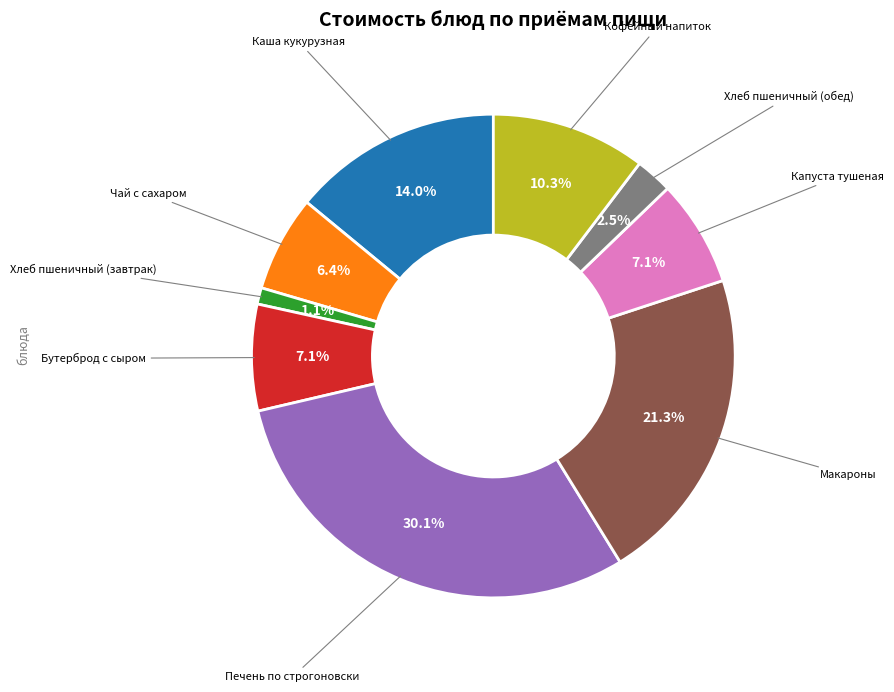

Is there any slice that represents more than half of the pie?

No